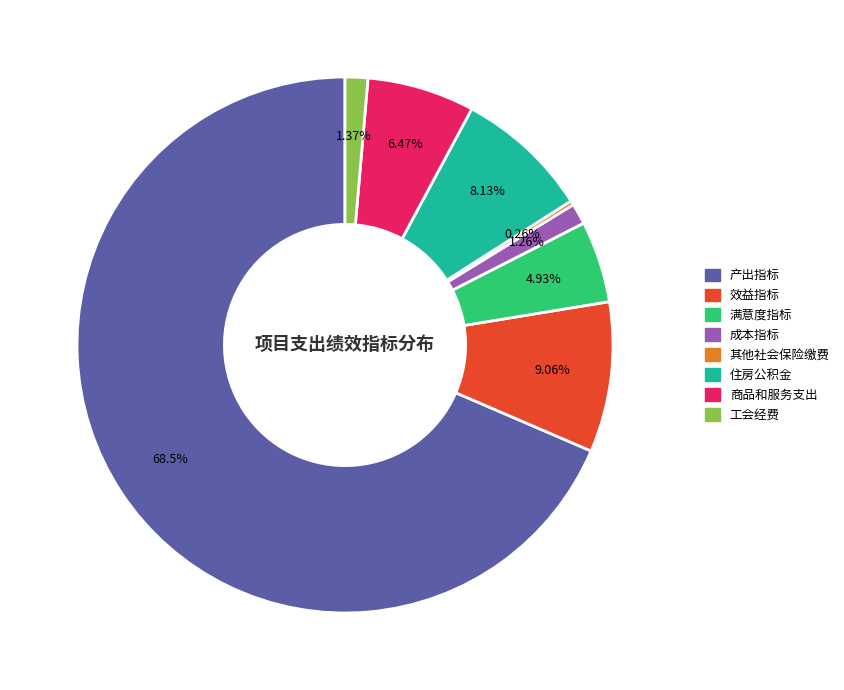

Is the sum of 工会经费 and 效益指标 greater than half?

No